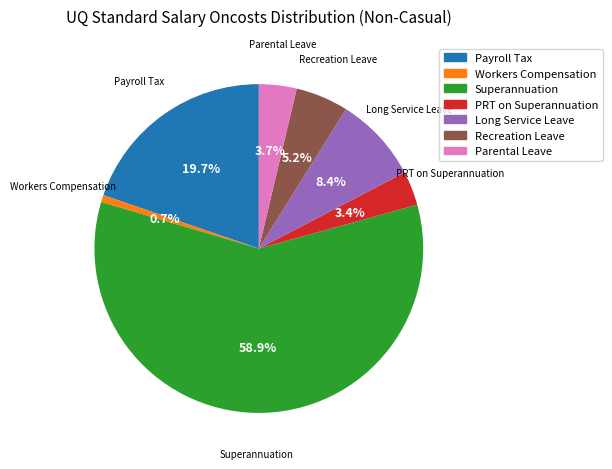

What portion of the pie excludes Parental Leave?

96.3%